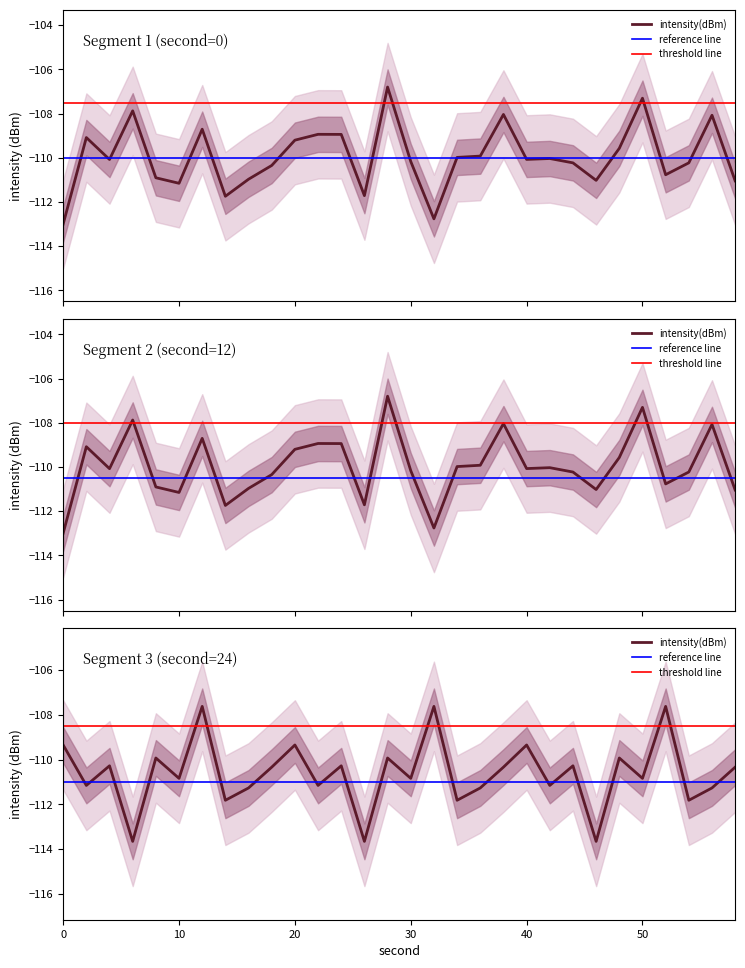

What is the maximum value shown in the chart?

-106.8